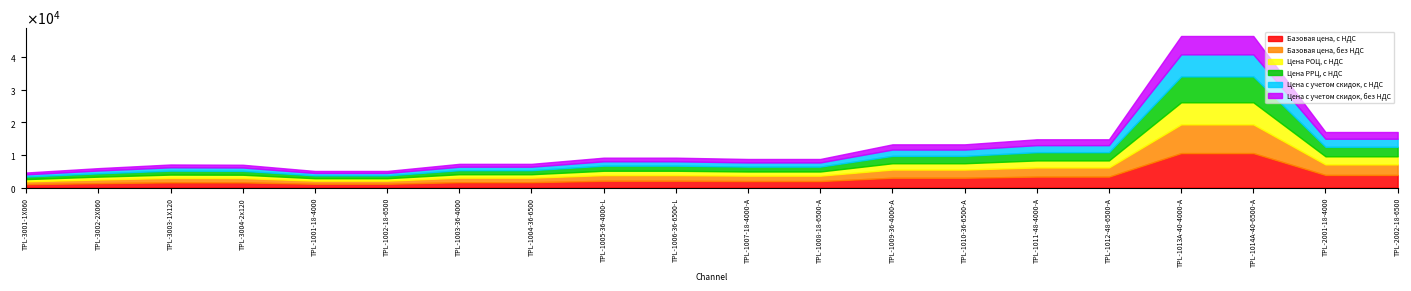

Reading left to right, what are all the values shown in this chart?

Базовая цена, с НДС: 1053.1	1357.8	1613.6	1595.6	1162.0	1162.0	1658.0	1658.0	2088.9	2088.9	1997.5	1997.5	3019.8	3019.8	3371.5	3371.5	10583.2	10583.2	3880.6	3880.6
Базовая цена, без НДС: 877.6	1131.5	1344.7	1329.6	968.3	968.3	1381.7	1381.7	1740.7	1740.7	1664.6	1664.6	2516.5	2516.5	2809.6	2809.6	8819.3	8819.3	3233.8	3233.8
Цена РОЦ, с НДС: 674.0	869.0	1032.7	1021.2	743.6	743.6	1061.2	1061.2	1336.9	1336.9	1278.4	1278.4	1932.7	1932.7	2157.7	2157.7	6773.2	6773.2	2483.6	2483.6
Цена РРЦ, с НДС: 789.8	1018.3	1210.2	1196.7	871.5	871.5	1243.5	1243.5	1566.7	1566.7	1498.1	1498.1	2264.8	2264.8	2528.6	2528.6	7937.4	7937.4	2910.4	2910.4
Цена с учетом скидок, с НДС: 674.0	869.0	1032.7	1021.2	743.6	743.6	1061.2	1061.2	1336.9	1336.9	1278.4	1278.4	1932.7	1932.7	2157.7	2157.7	6773.2	6773.2	2483.6	2483.6
Цена с учетом скидок, без НДС: 561.7	724.2	860.6	851.0	619.7	619.7	884.3	884.3	1114.1	1114.1	1065.3	1065.3	1610.5	1610.5	1798.1	1798.1	5644.4	5644.4	2069.6	2069.6